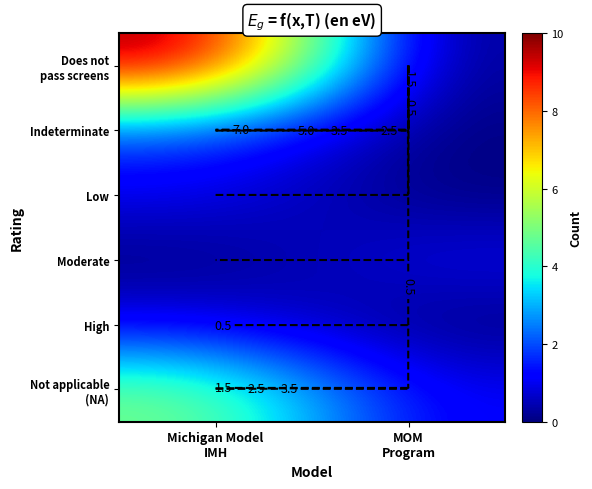

Which series has the largest total across all categories?

Does not pass screens